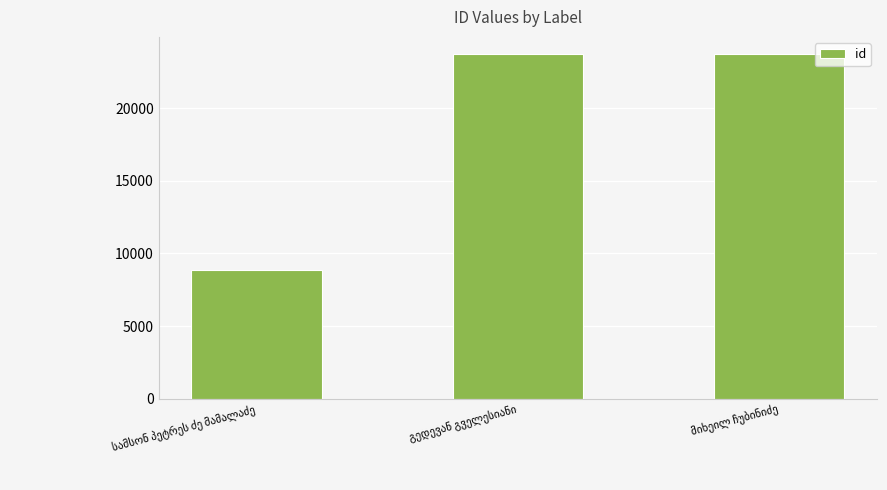

What is the maximum value shown in the chart?

23734